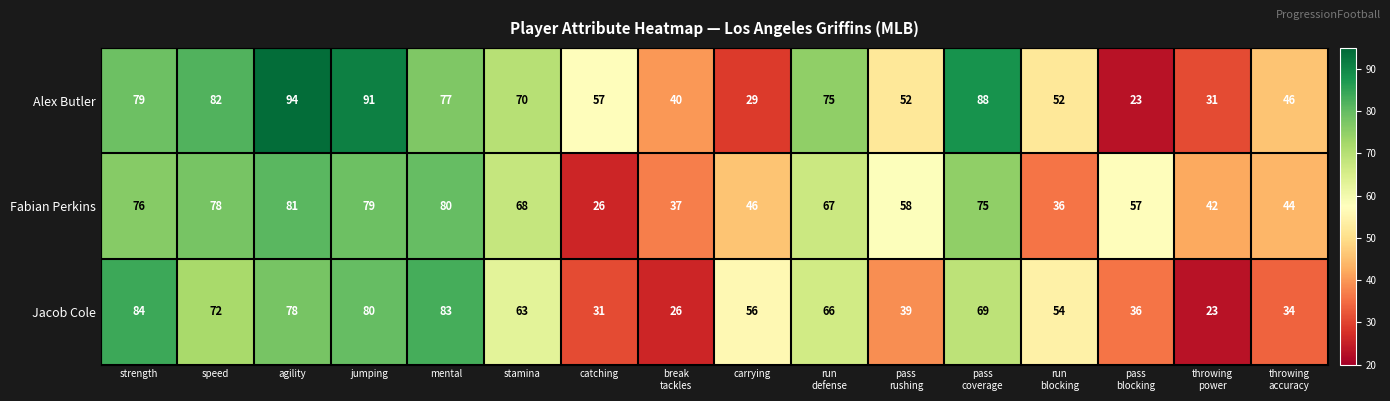

At catching, list the series in order from smallest to largest.

Fabian Perkins, Jacob Cole, Alex Butler